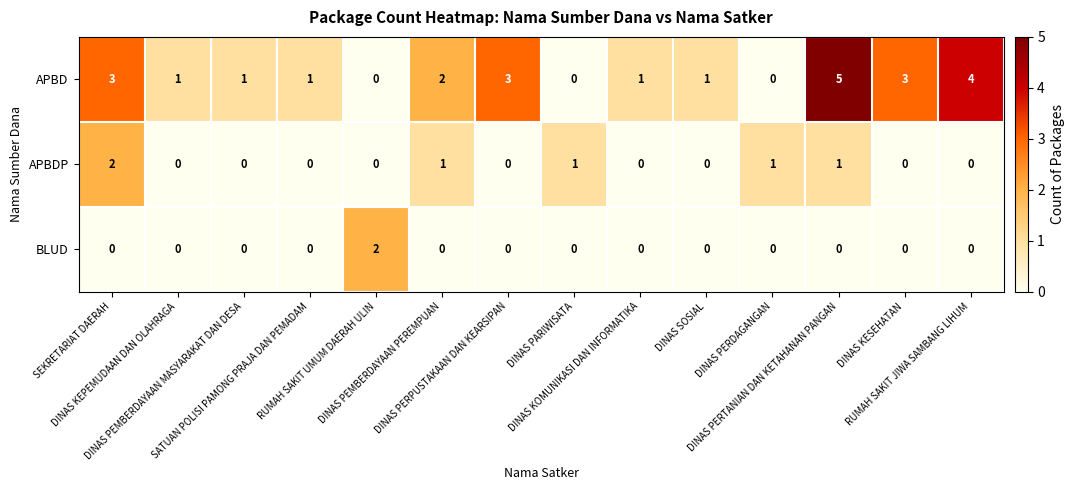

What is the sum of all APBDP values?

6